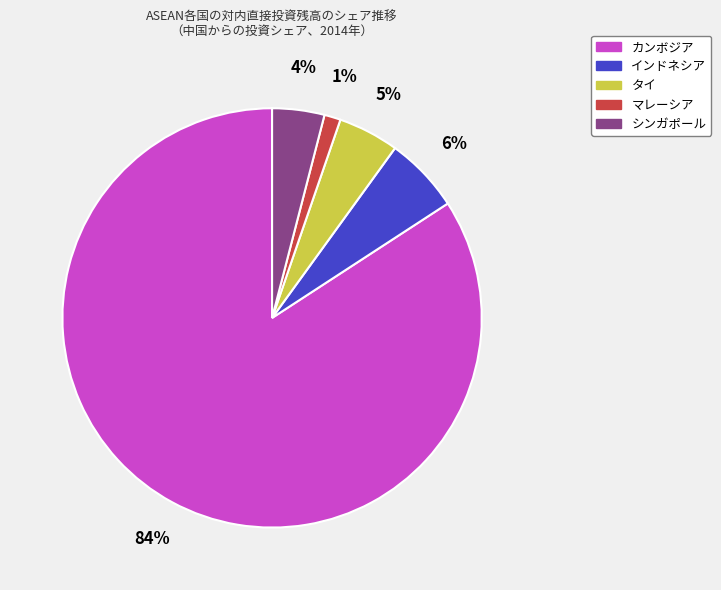

Which category accounts for the majority?

カンボジア